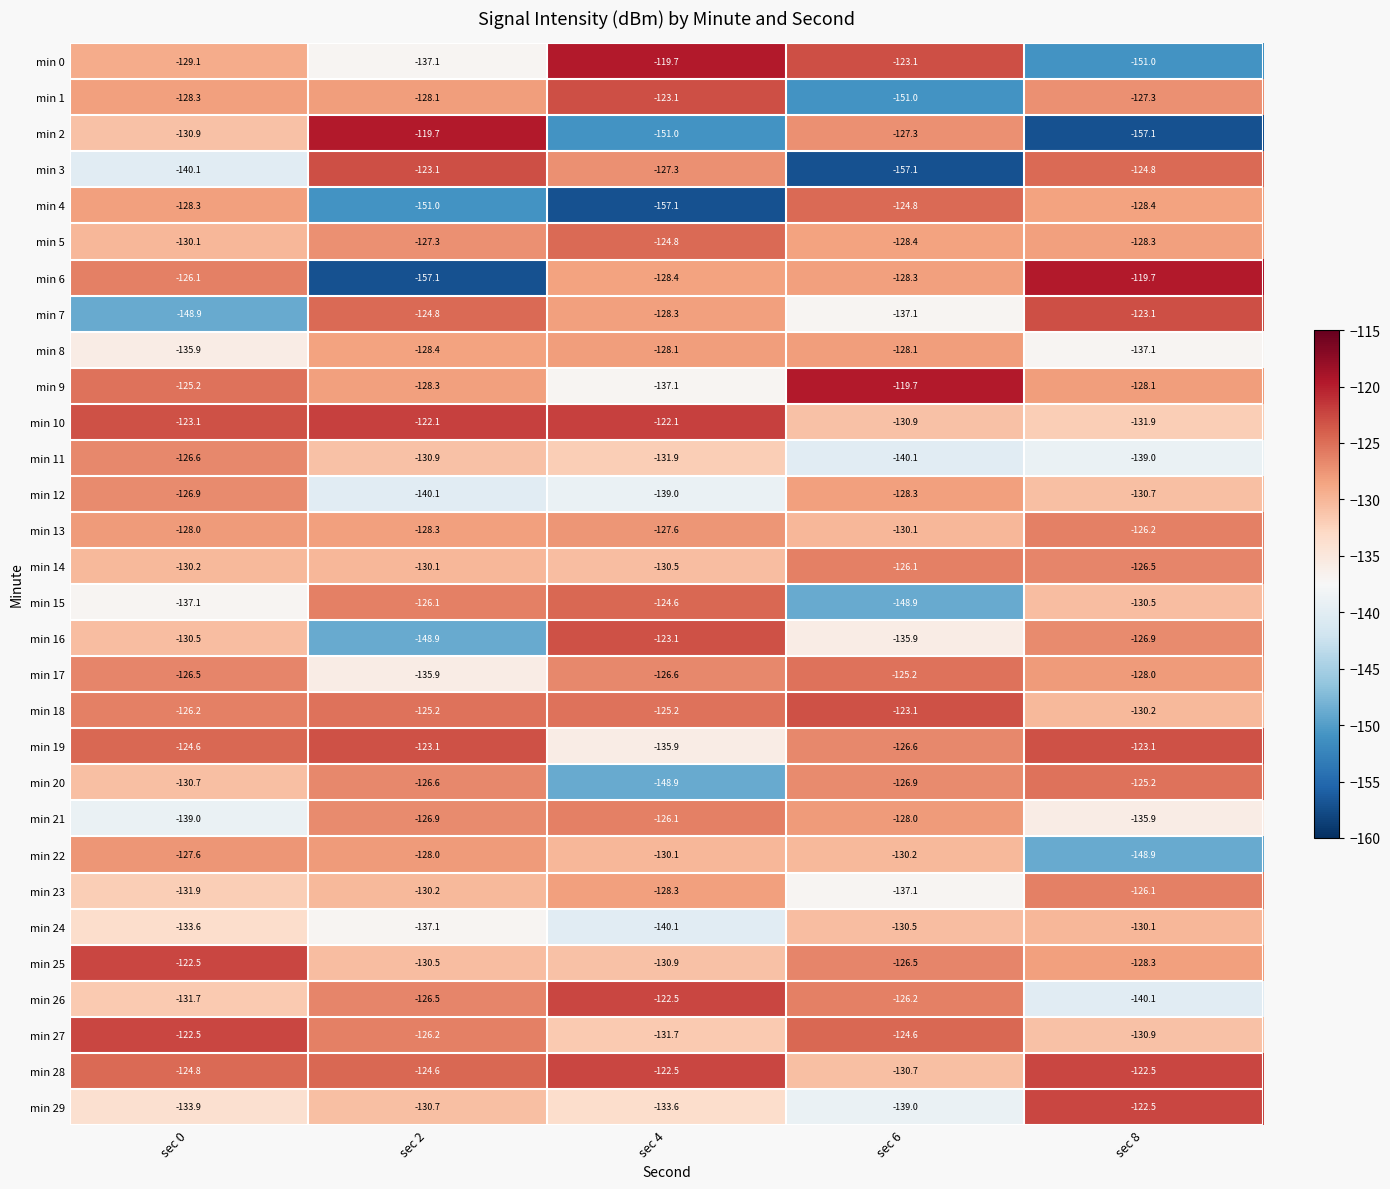

Rank the categories by min 17 value from highest to lowest.

sec 6, sec 0, sec 4, sec 8, sec 2